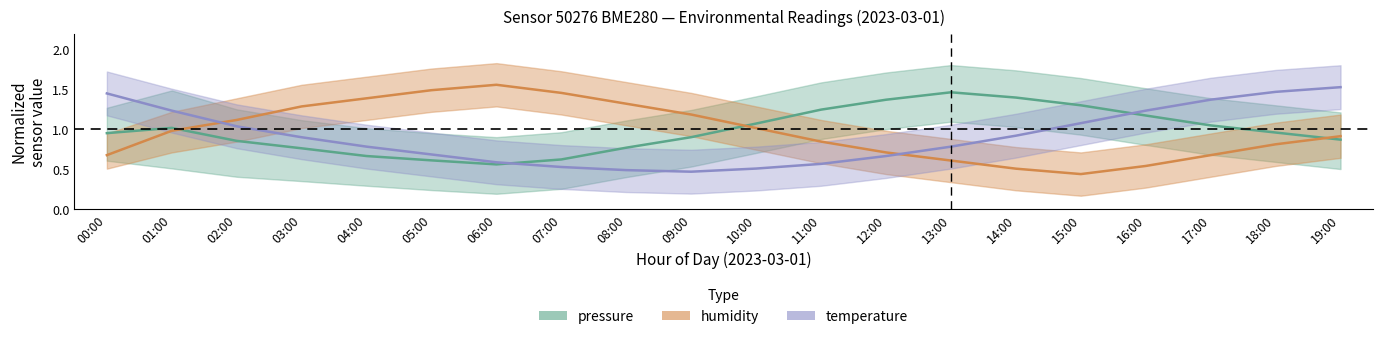

List the labels in order of humidity value, smallest first.

15:00, 14:00, 16:00, 13:00, 00:00, 17:00, 12:00, 18:00, 11:00, 19:00, 01:00, 10:00, 02:00, 09:00, 03:00, 08:00, 04:00, 07:00, 05:00, 06:00